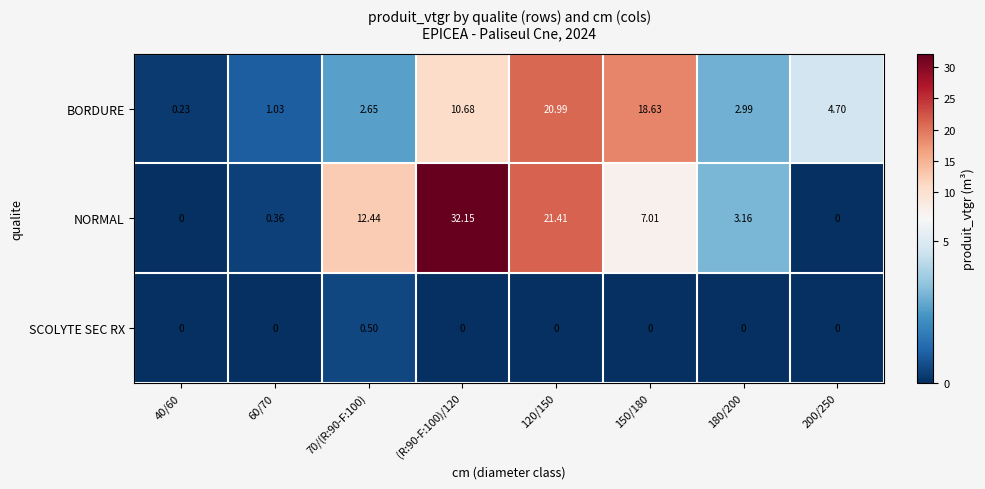

At which category is the sum across all series the highest?

(R:90-F:100)/120